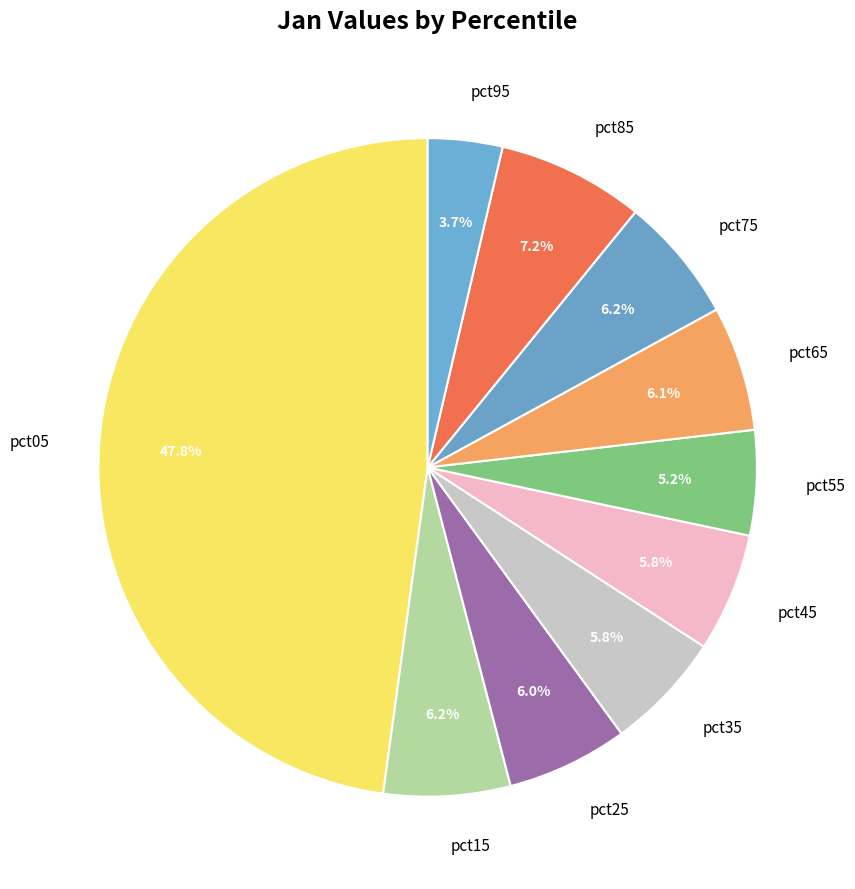

Which has a higher value, pct65 or pct05?

pct05